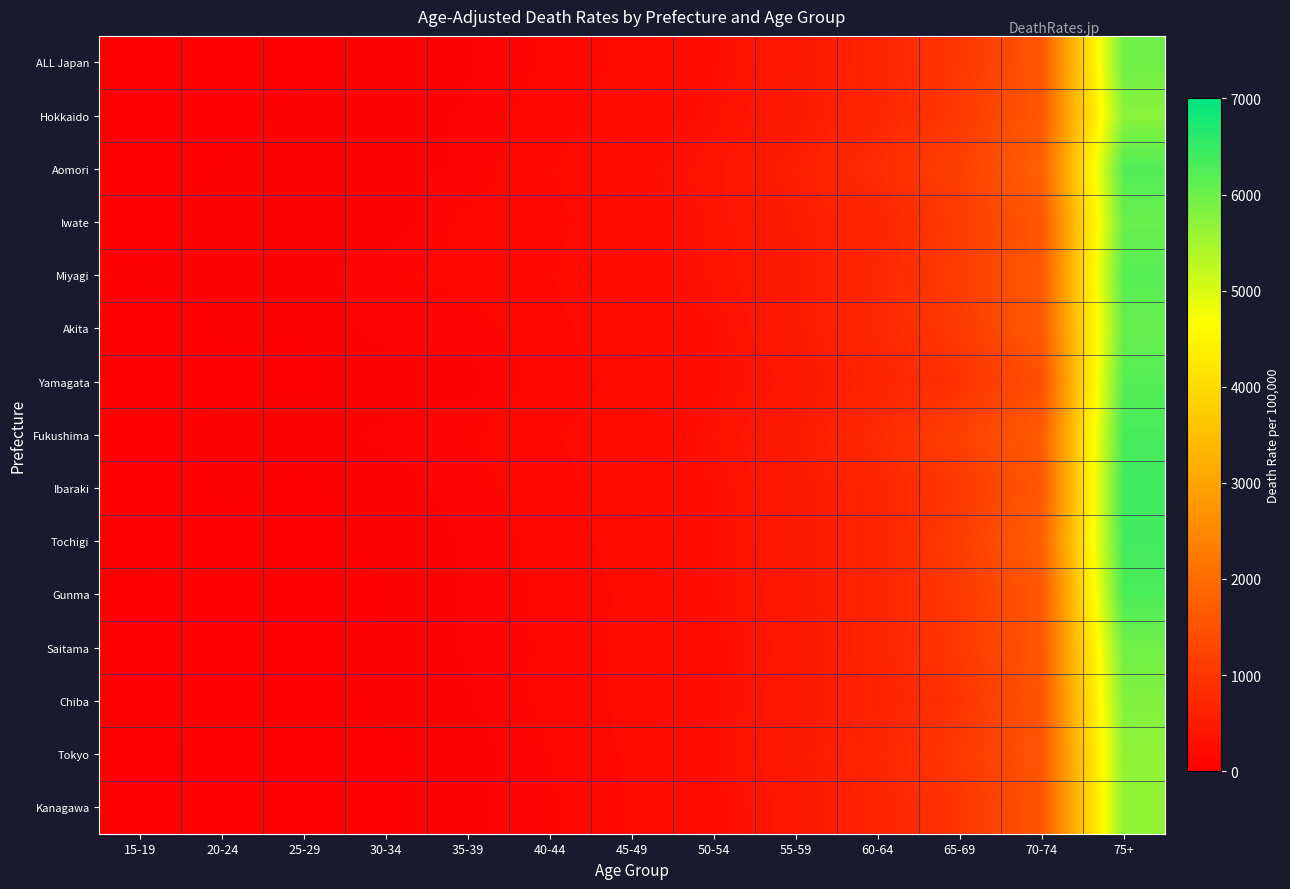

Rank the series at 20-24 from lowest to highest value.

Tokyo, Kanagawa, Saitama, ALL Japan, Hokkaido, Chiba, Tochigi, Yamagata, Gunma, Aomori, Miyagi, Ibaraki, Akita, Fukushima, Iwate